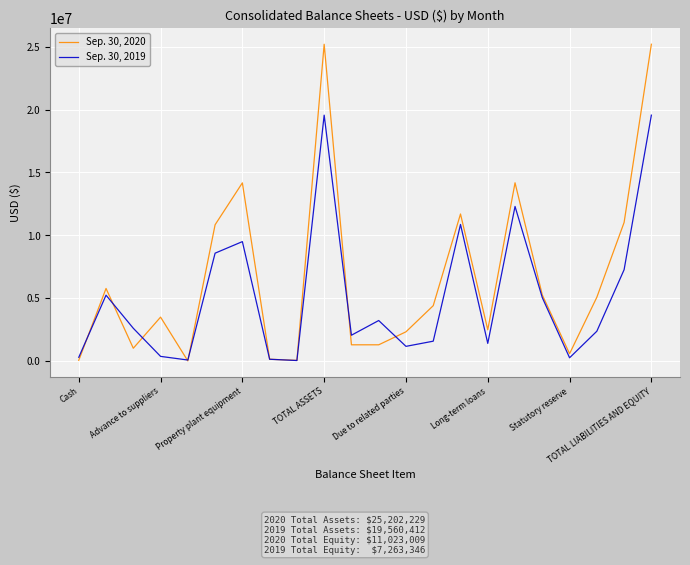

What is the greatest value displayed?

25202229